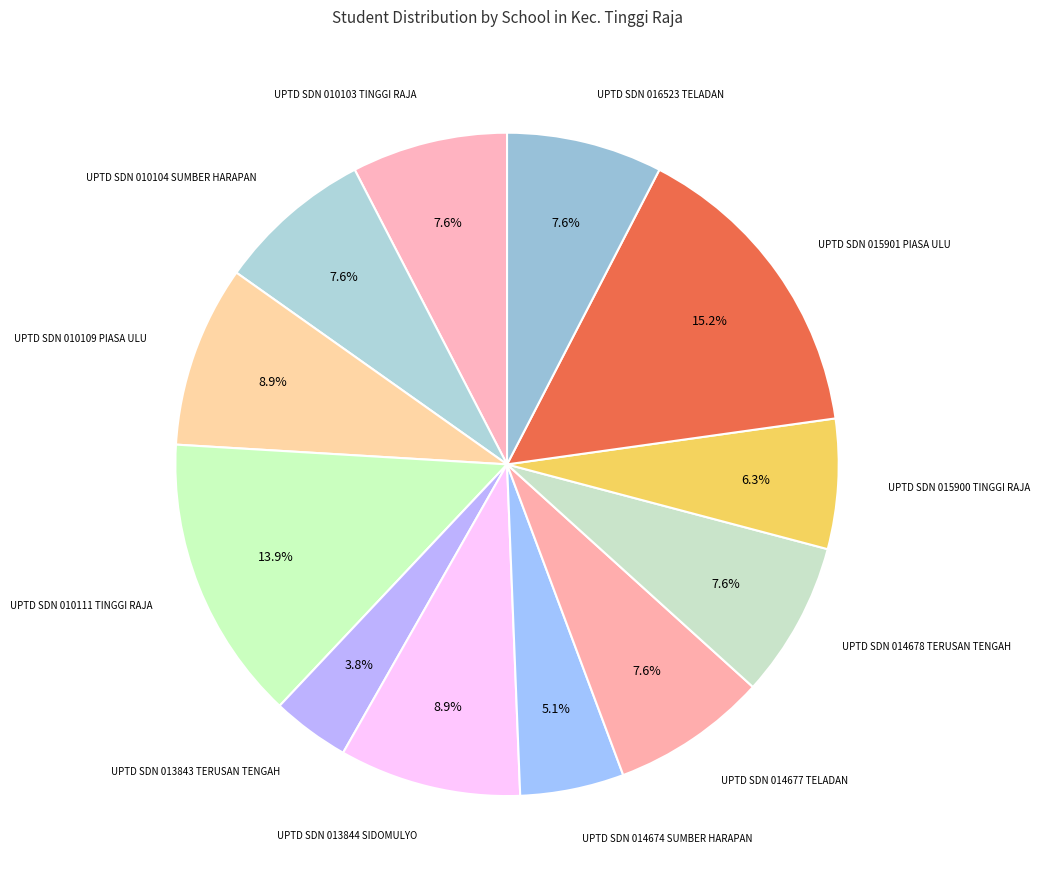

Count the number of slices in the pie.

12